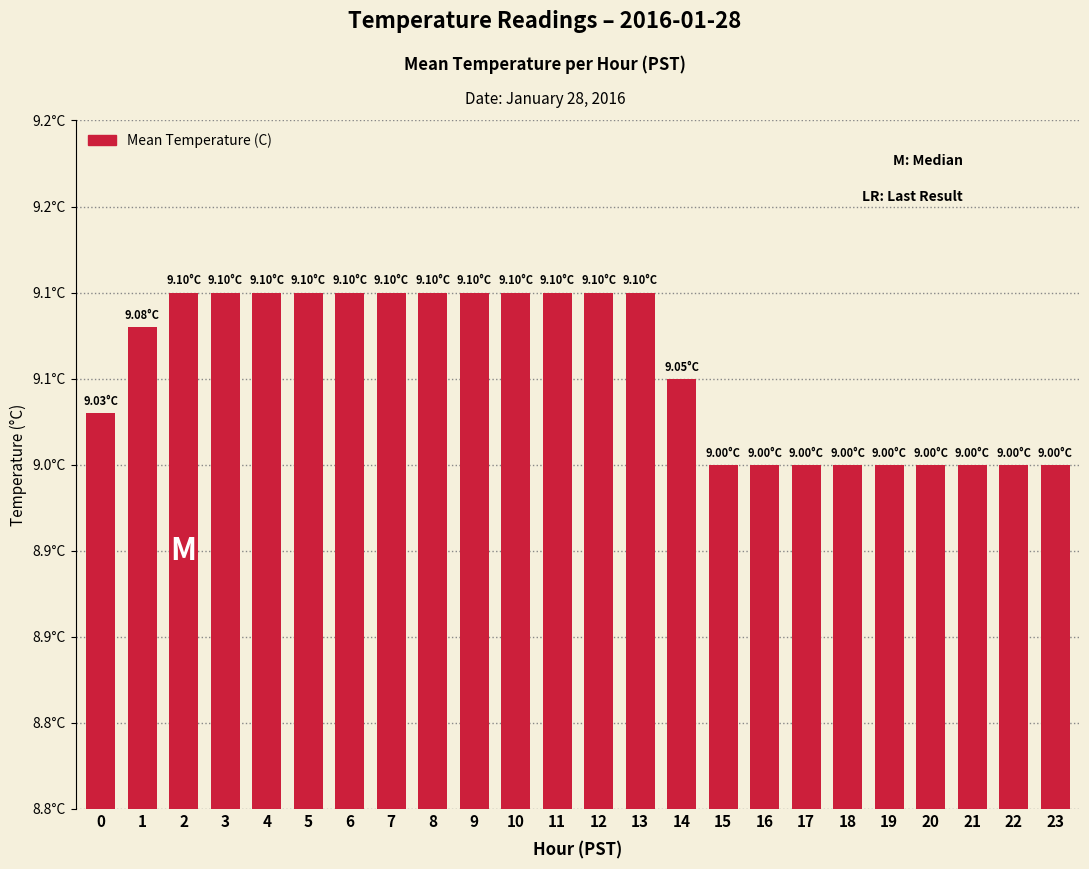

Does the chart contain any negative values?

No